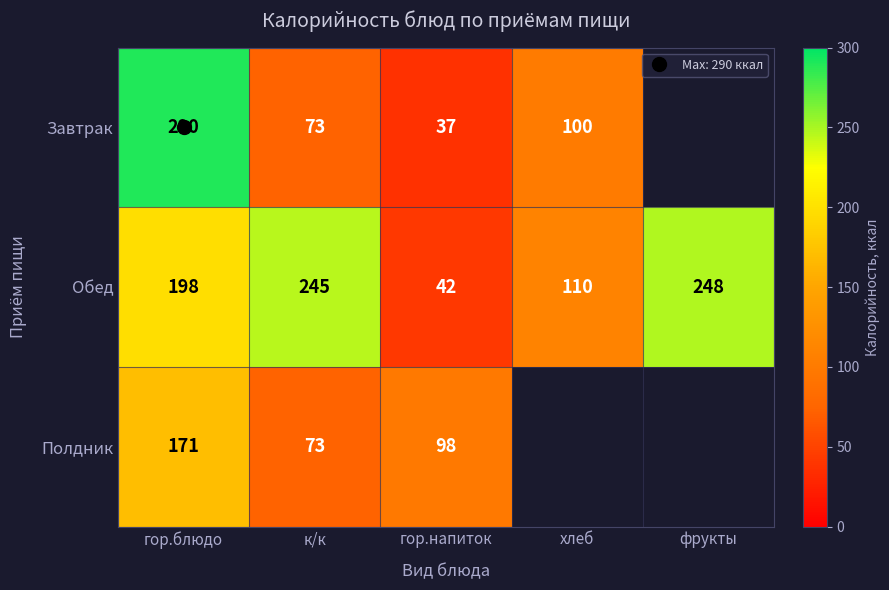

Between к/к and гор.блюдо, which is larger?

гор.блюдо